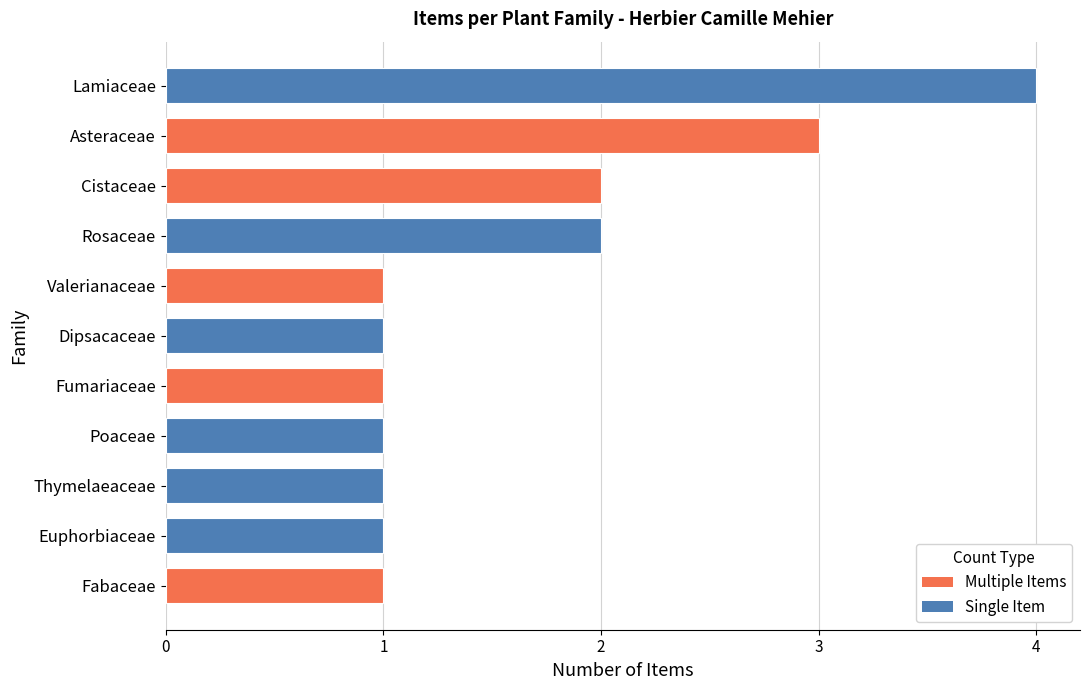

How many bars are there in total?

11